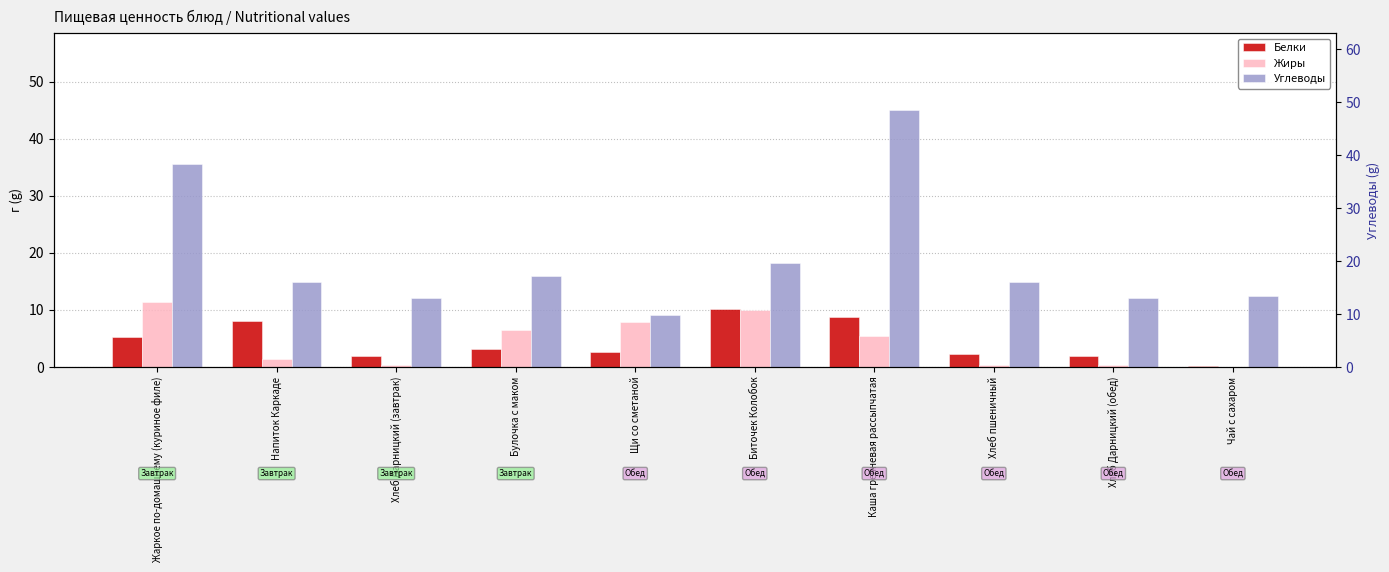

The value of Белки at Жаркое по-домашнему (куриное филе) is 5.2. True or false?

True